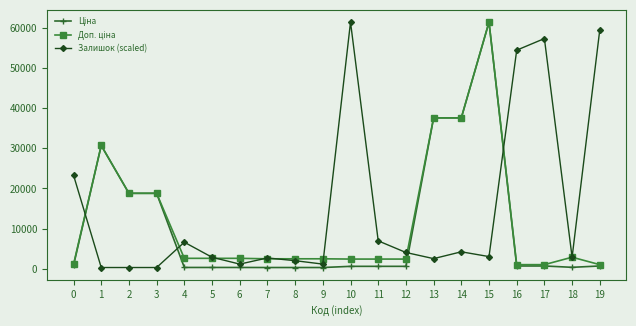

What is the smallest value displayed?

310.3